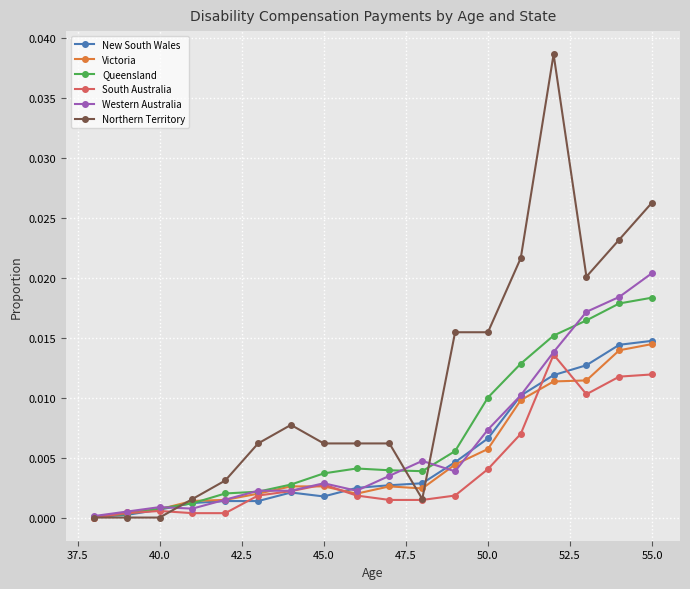

True or false: Victoria has more than 0 interior local peaks.

True